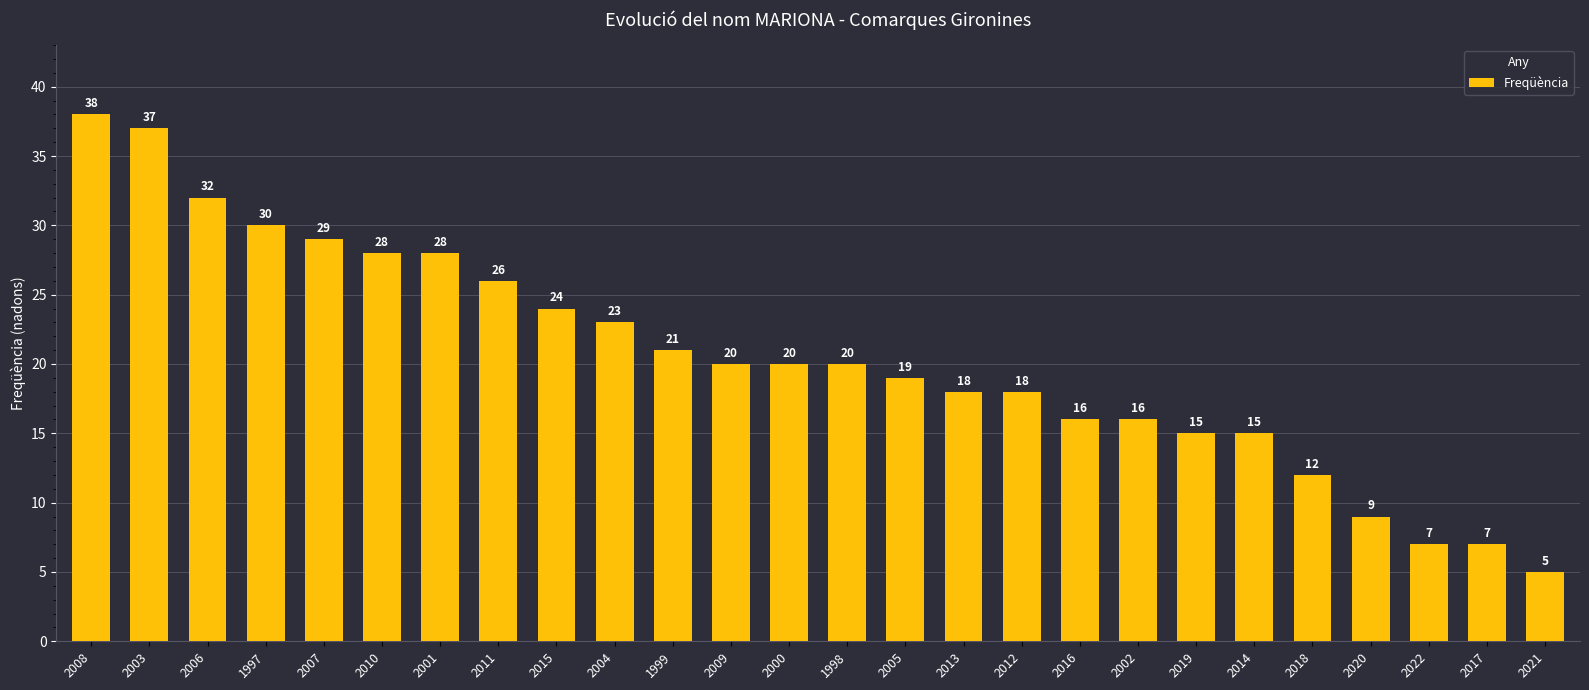

How many bars are there in total?

26